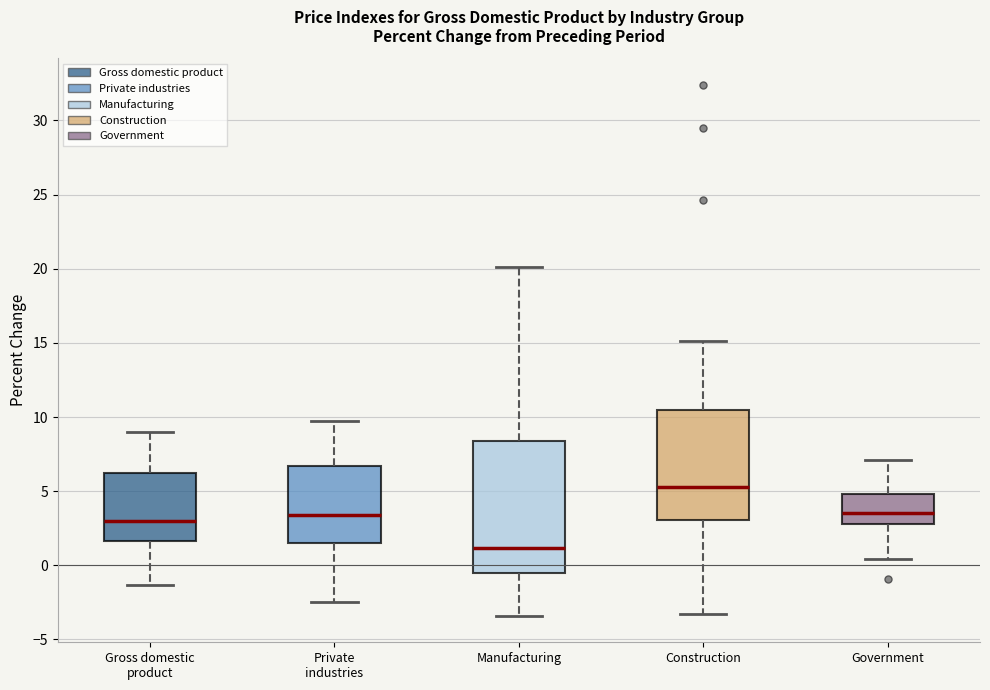

Which box has the highest median line?

Construction